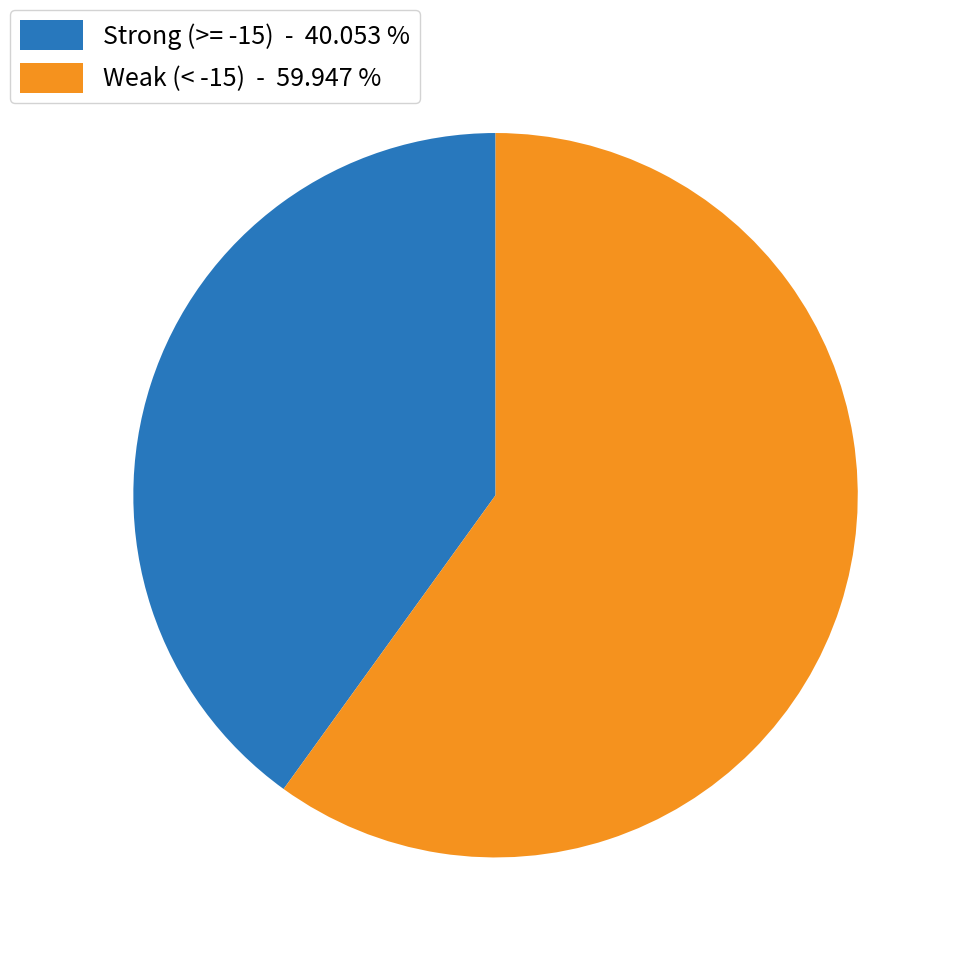

Is the sum of Weak (< -15) - 59.947 % and Strong (>= -15) - 40.053 % greater than half?

Yes